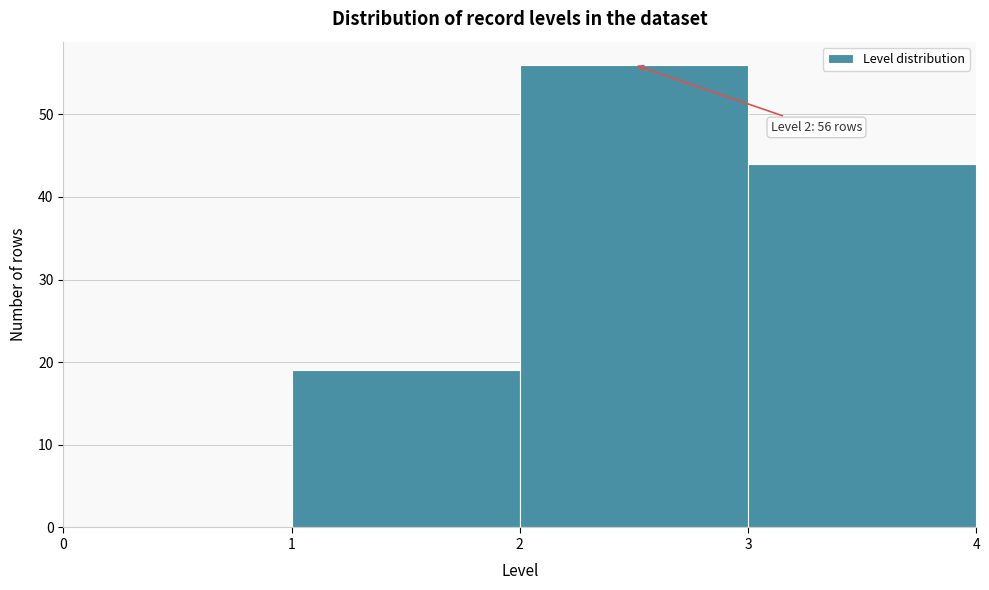

Over which range of the x-axis is the bar tallest?

2 to 3